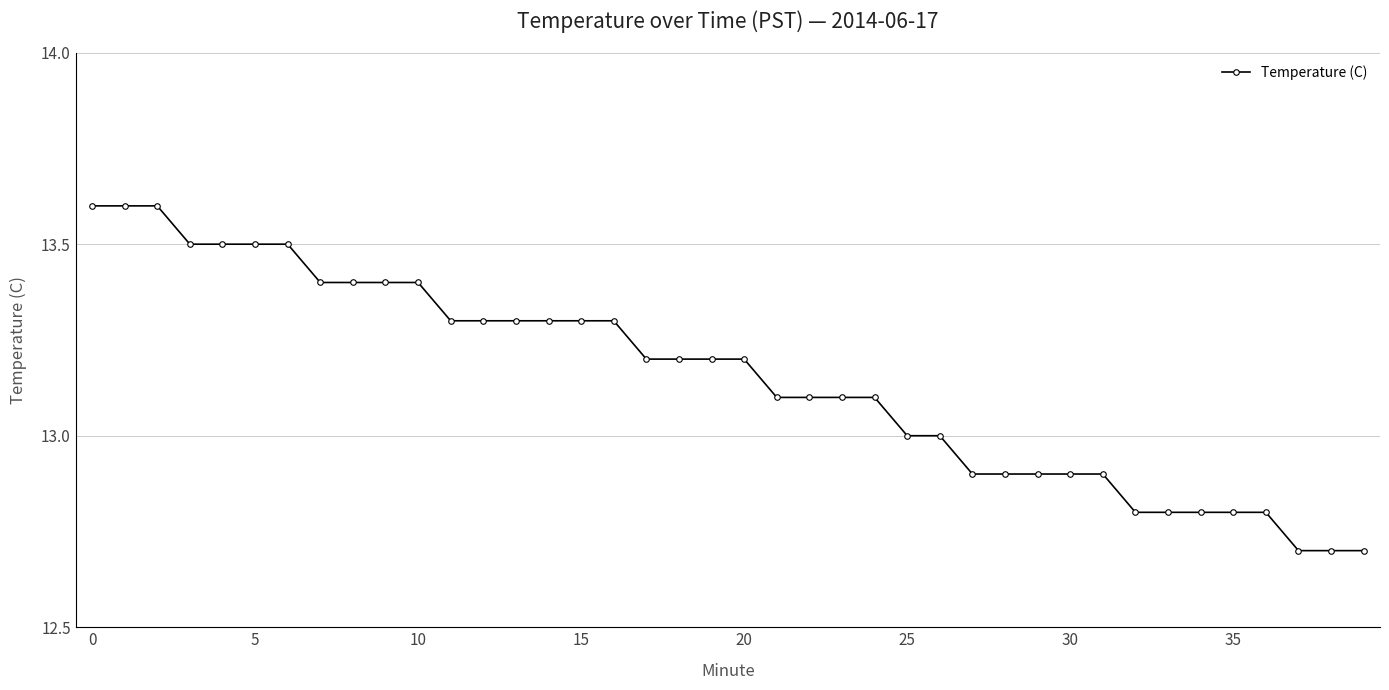

What is the difference between the maximum and minimum values?

0.9